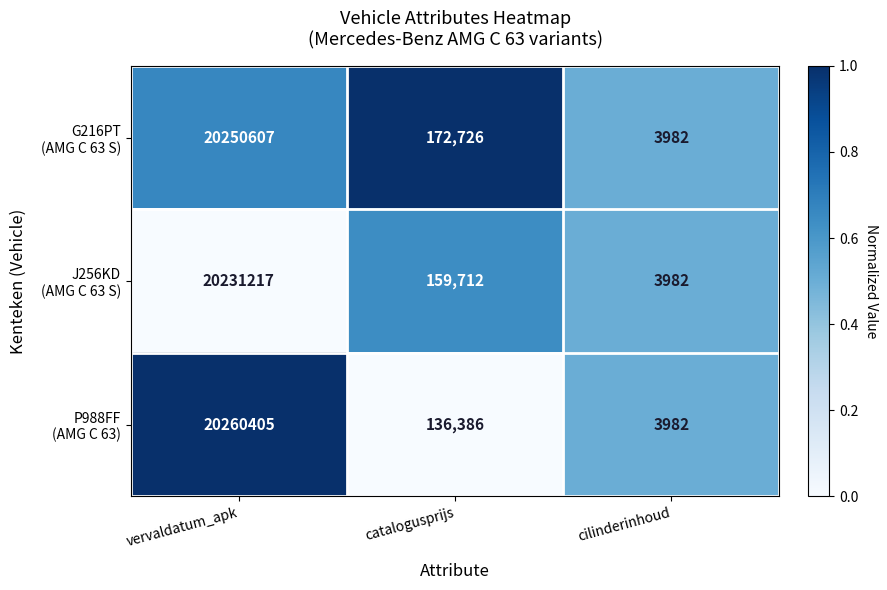

What is the total value across all series at vervaldatum_apk?

60742229